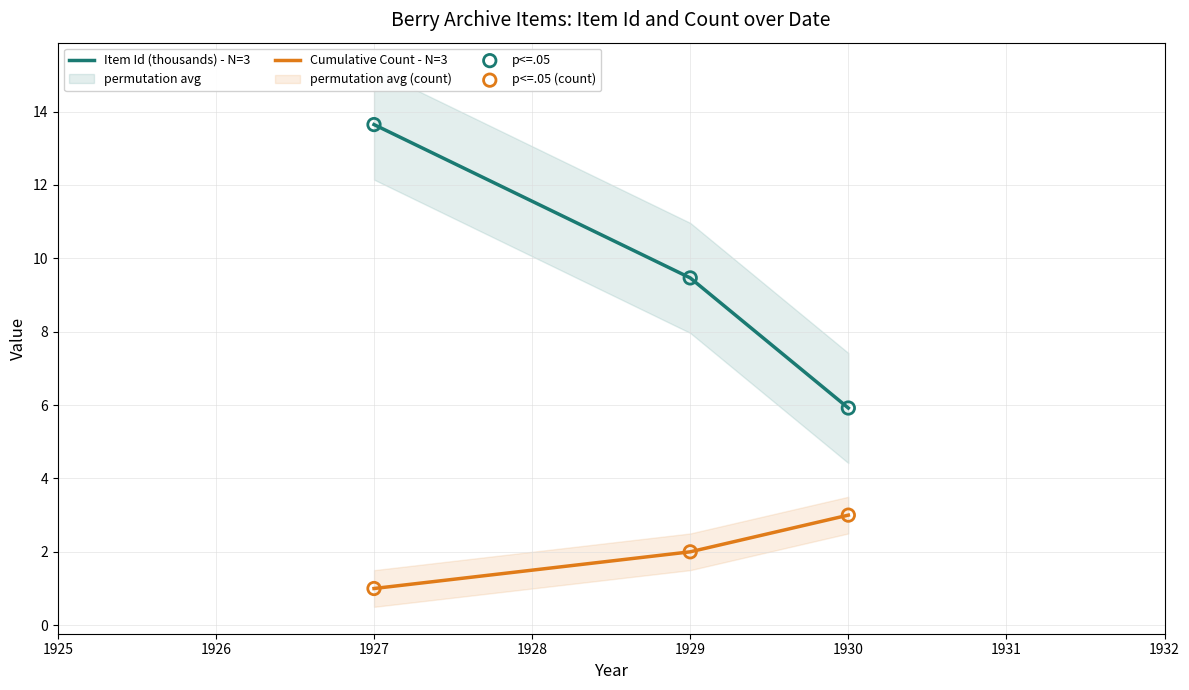

Is it true that Item Id (thousands) - N=3 equals 9.5 at 1929?

True